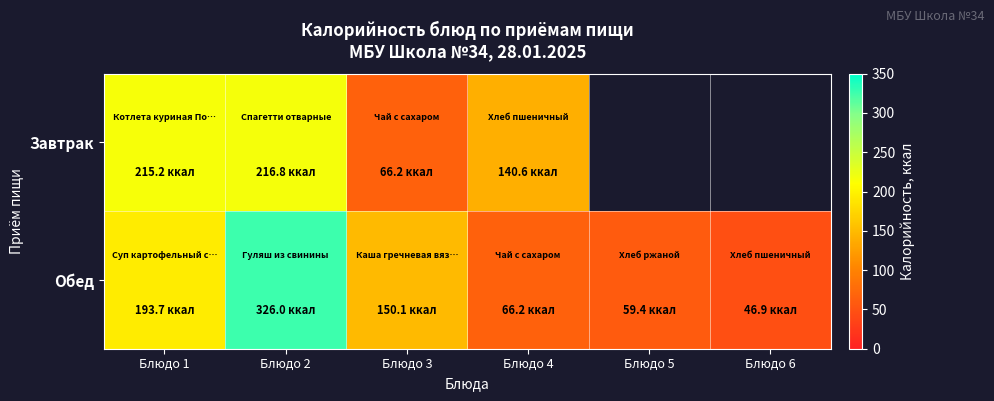

How many categories are shown in the chart?

6